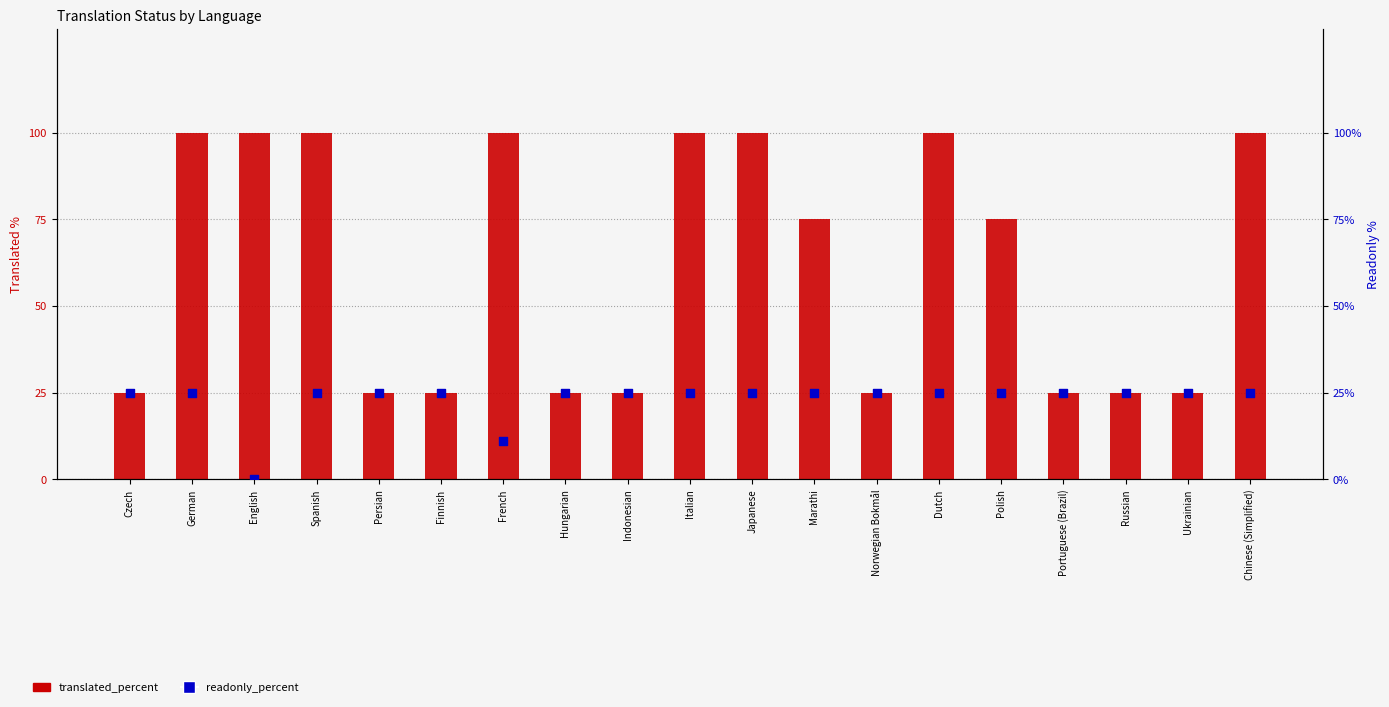

What is the total value across all series at Finnish?

50.0